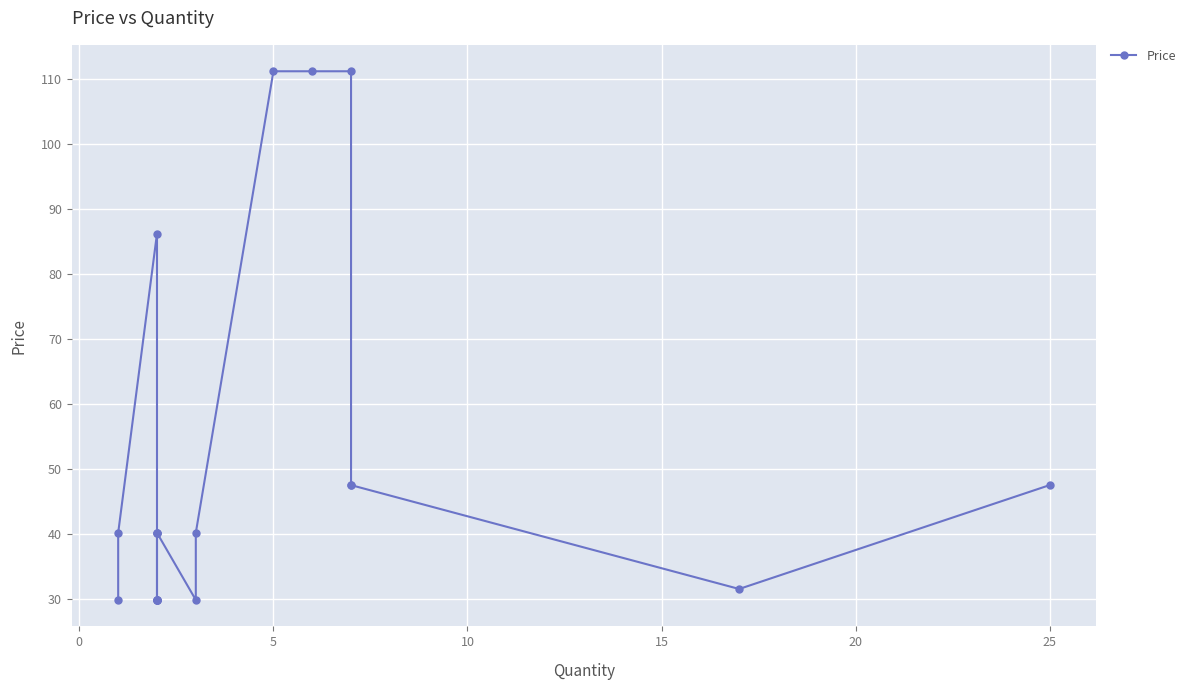

How many data points are less than 40?

8